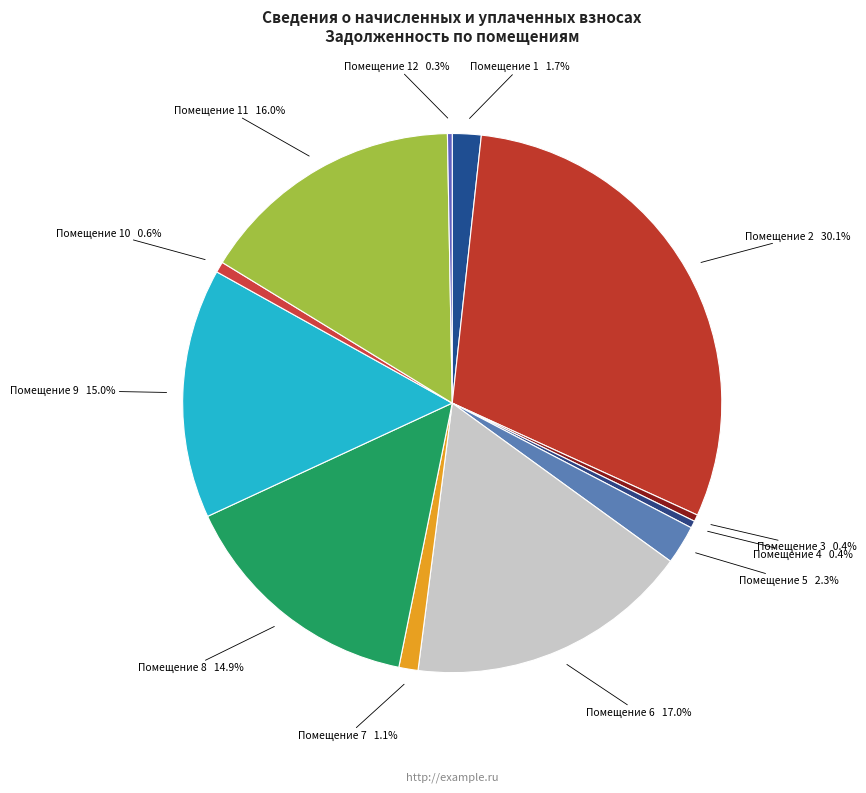

How many slices are in this pie chart?

12